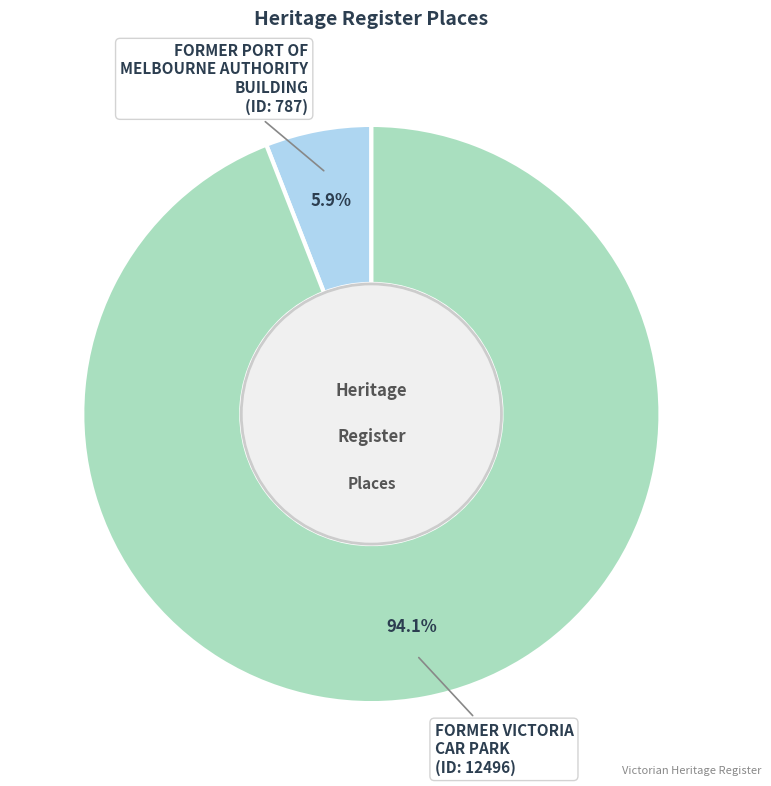

Between FORMER VICTORIA CAR PARK and FORMER PORT OF MELBOURNE AUTHORITY BUILDING, which is larger?

FORMER VICTORIA CAR PARK